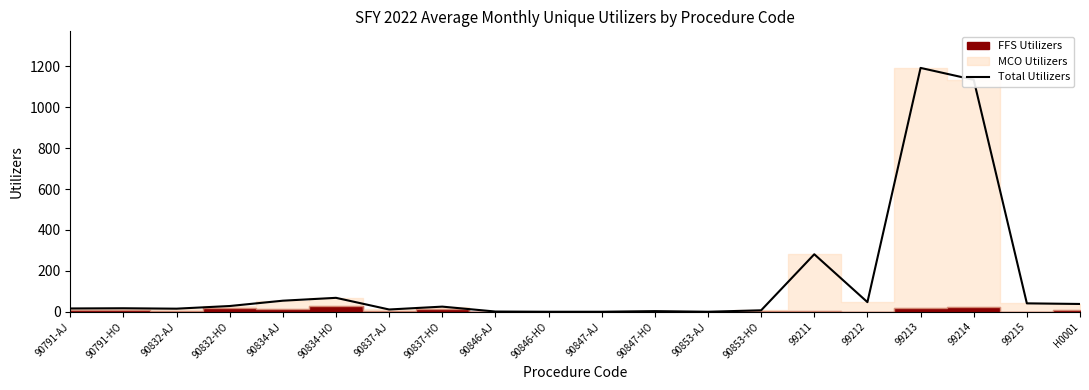

Reading left to right, what are all the values shown in this chart?

90791-AJ=16	90791-HO=17	90832-AJ=15	90832-HO=28	90834-AJ=54	90834-HO=68	90837-AJ=11	90837-HO=25	90846-AJ=1	90846-HO=0	90847-AJ=0	90847-HO=3	90853-AJ=0	90853-HO=7	99211=281	99212=47	99213=1192	99214=1134	99215=41	H0001=38